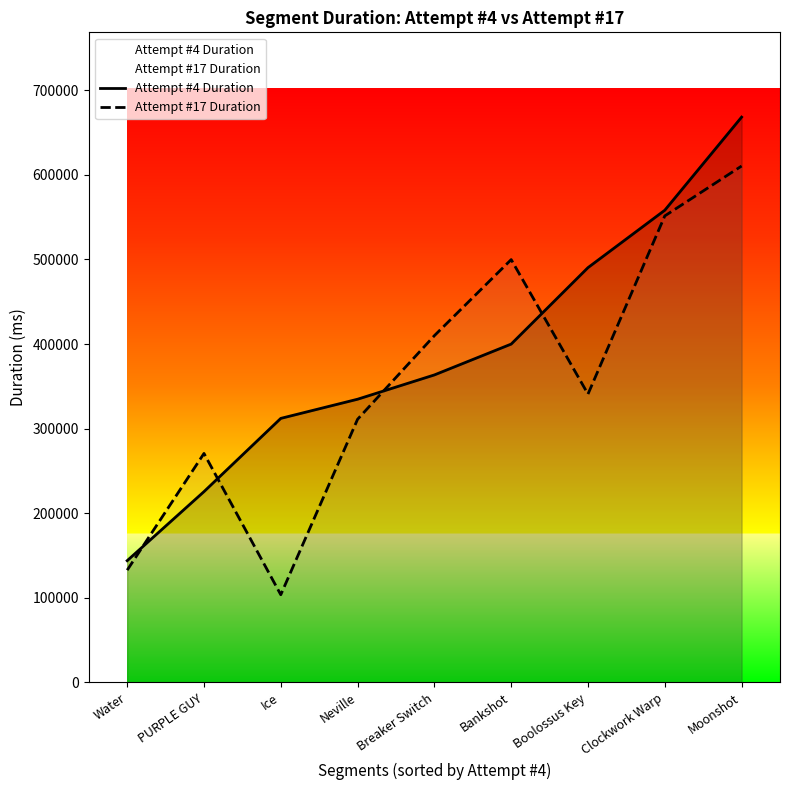

Rank the series at Moonshot from lowest to highest value.

Attempt #17 Duration, Attempt #4 Duration